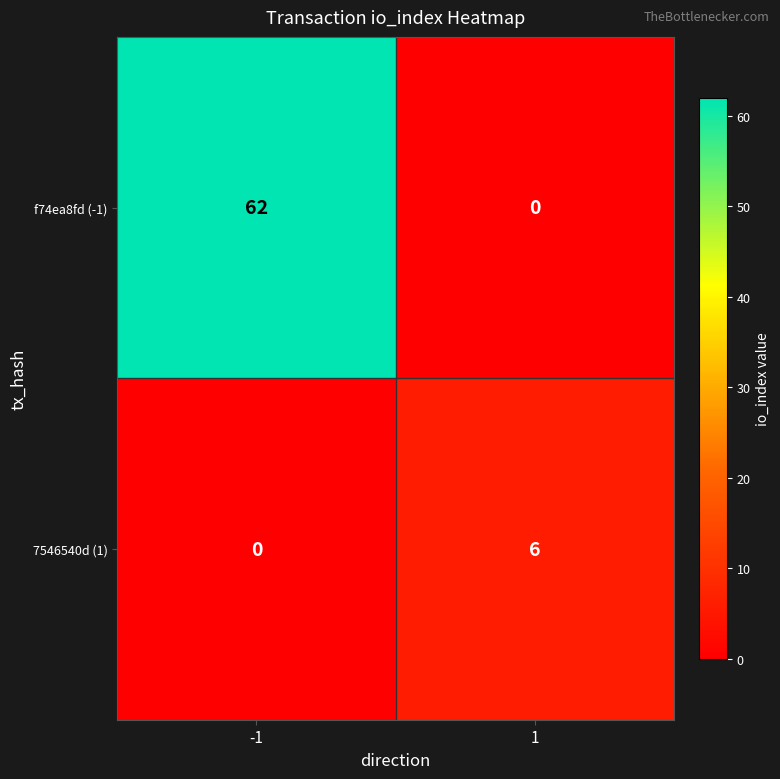

What is the approximate value of 7546540d (1) at 1?

6